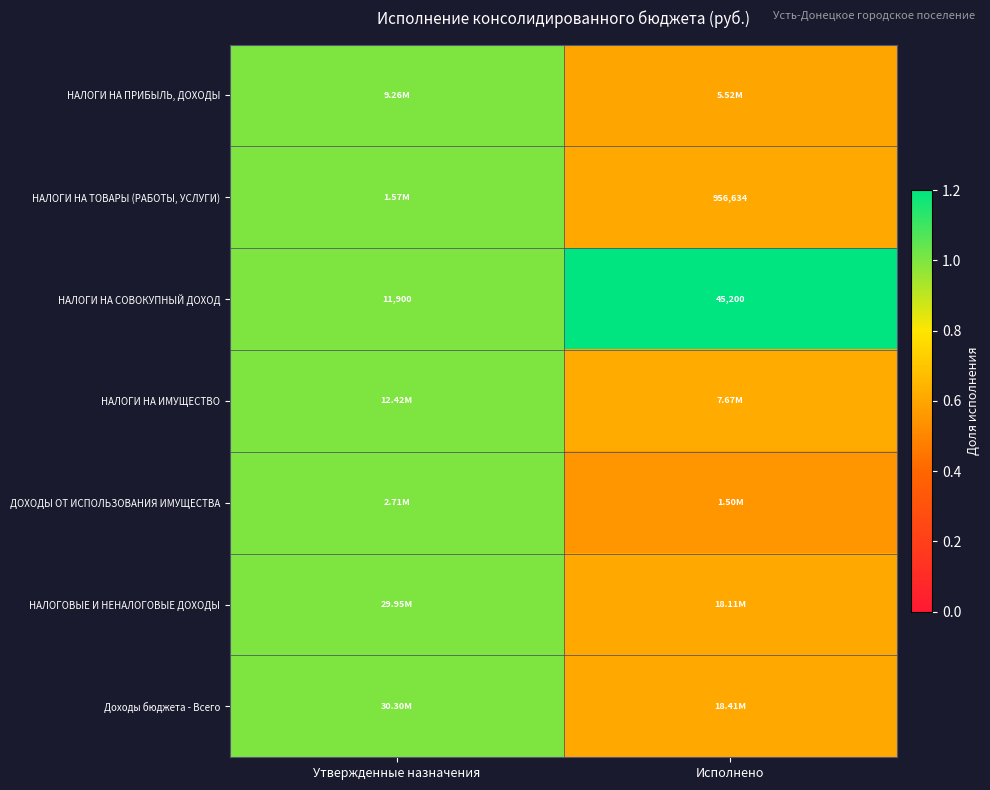

Where is НАЛОГИ НА СОВОКУПНЫЙ ДОХОД nearest to the value 28550?

Утвержденные назначения